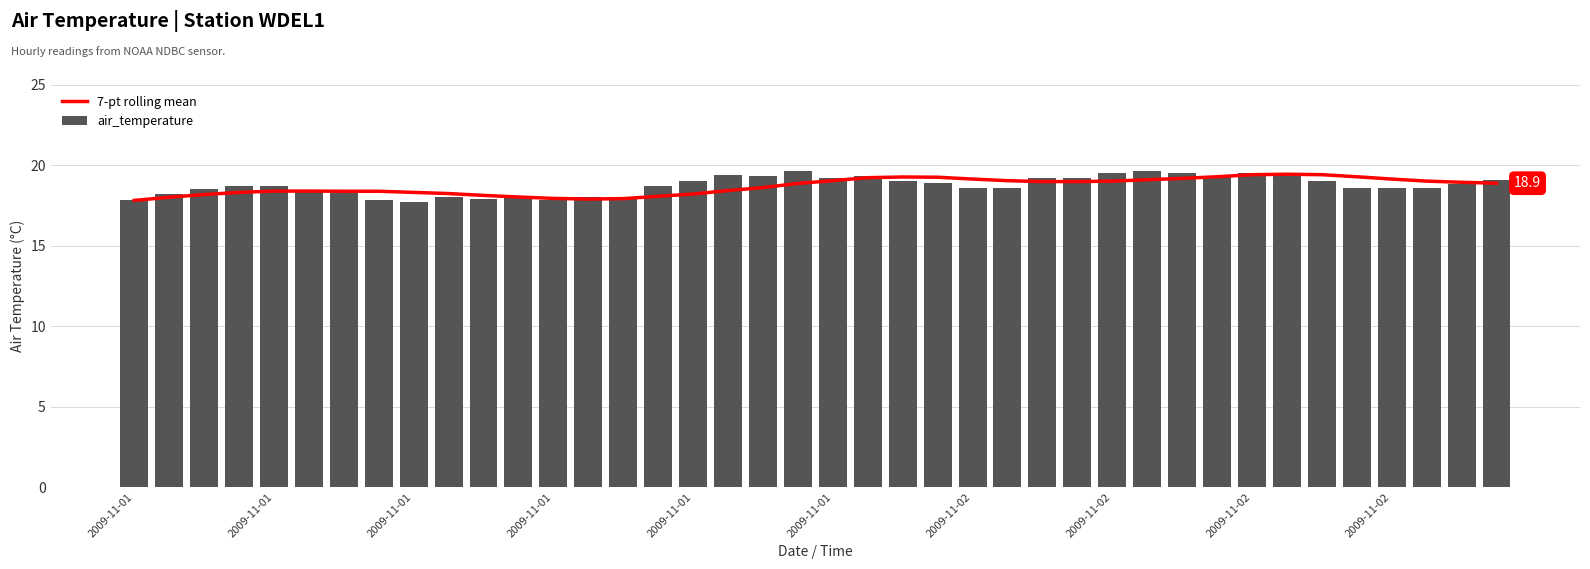

What is the difference between the highest and lowest values at 17?

1.0